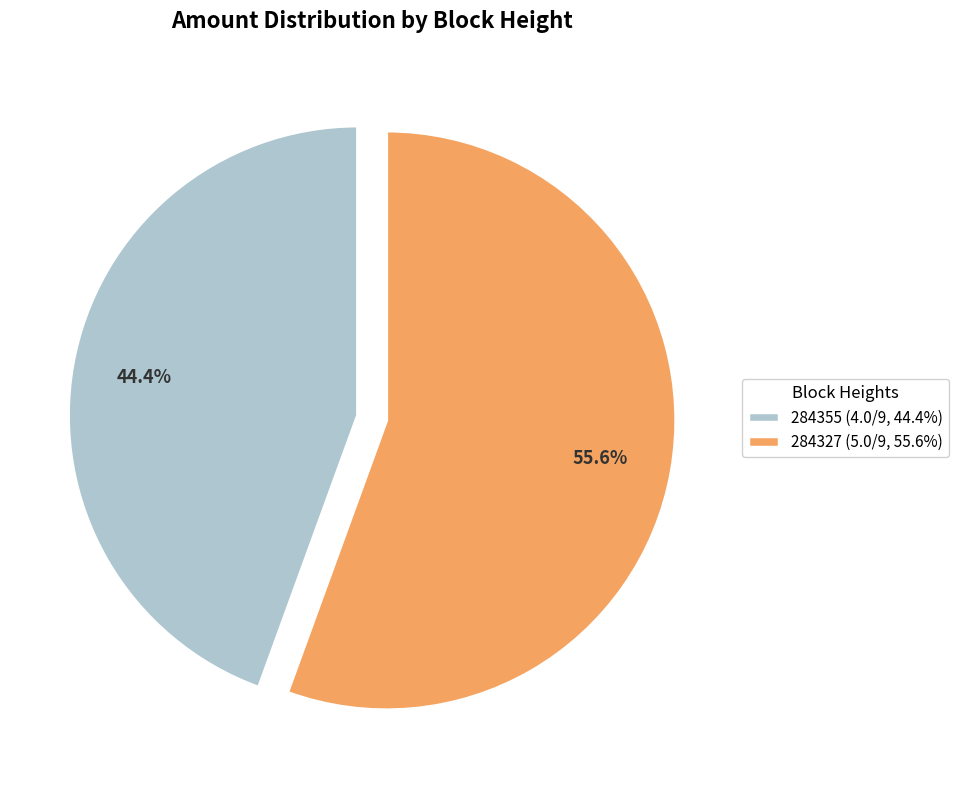

True or false: 284355 accounts for 44% of the total.

True